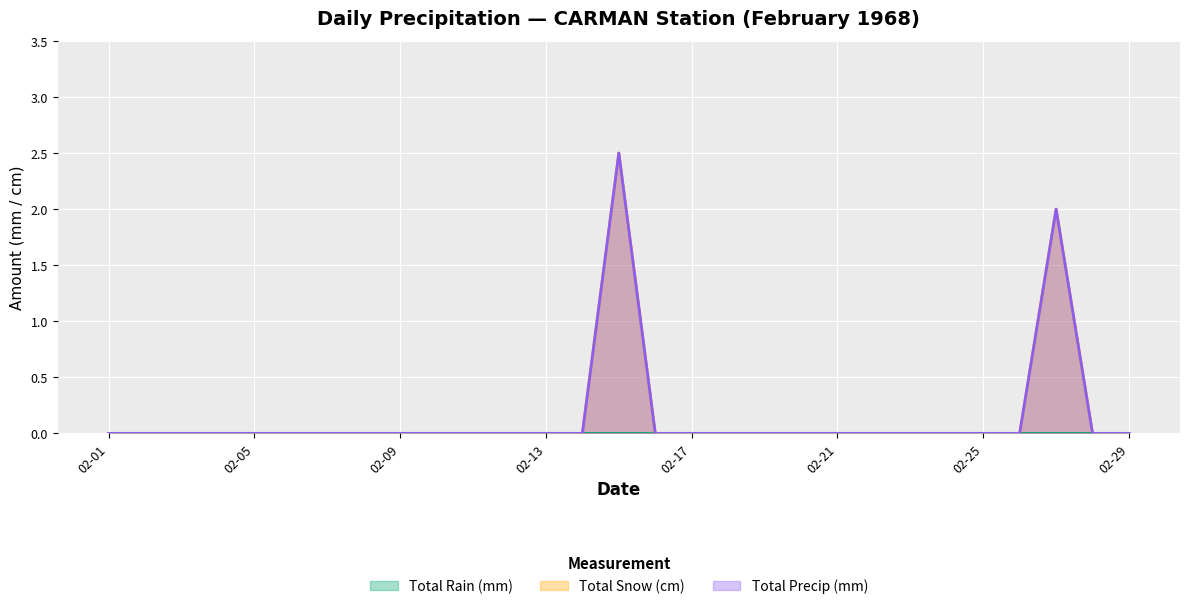

Does the chart display data point markers on the line(s)?

No